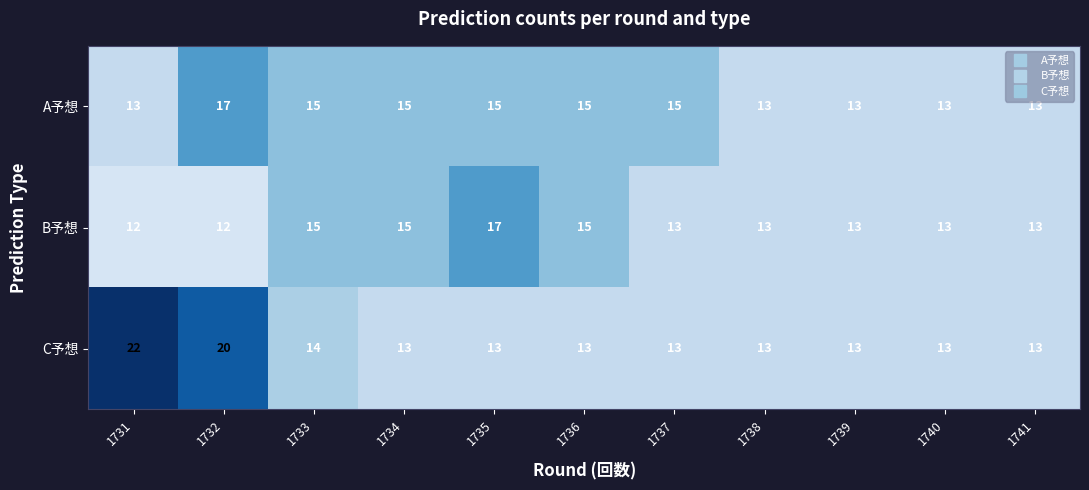

Count the C予想 values in the range 13 to 14.

9